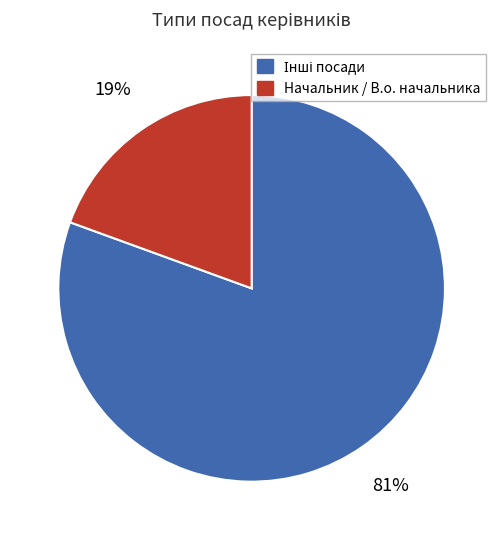

Does Начальник / В.о. начальника represent more than half of the total?

No